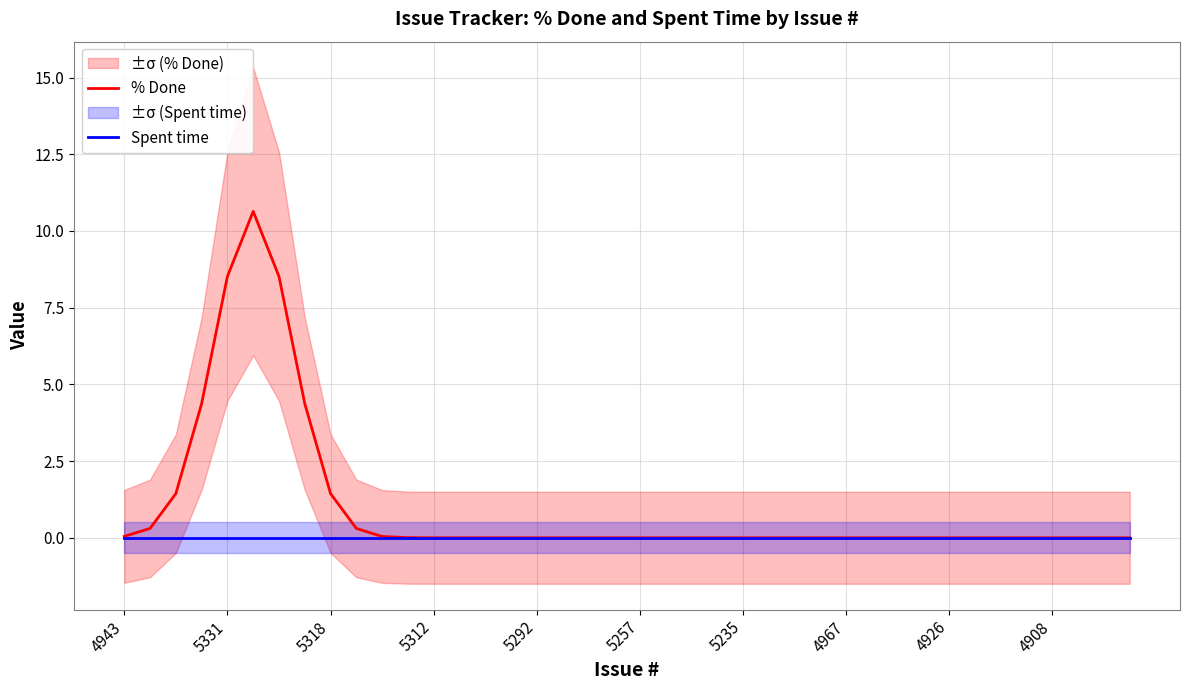

What is the highest value of the % Done series?

10.6